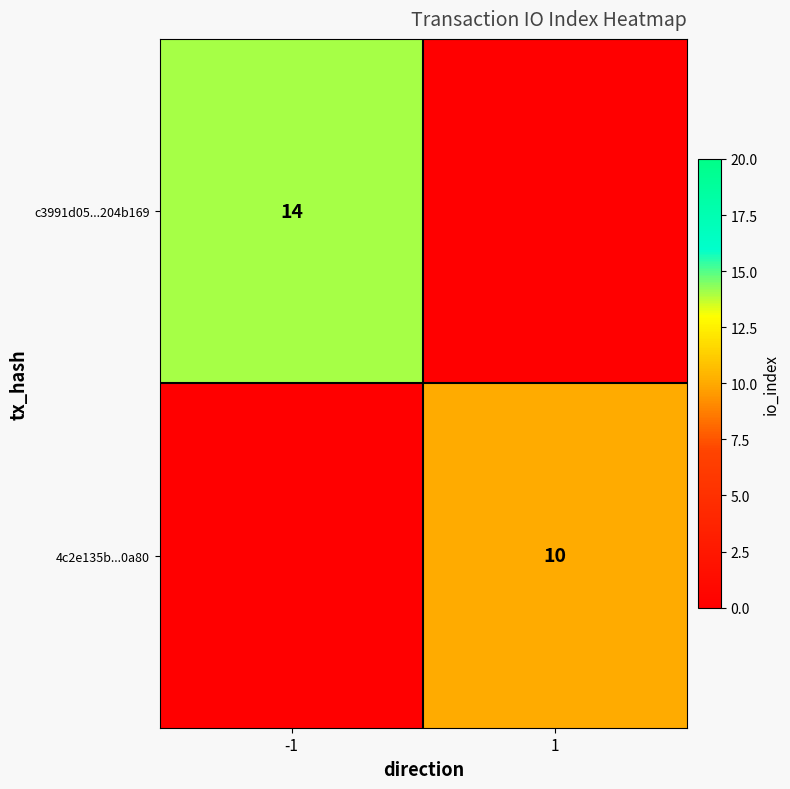

Is it true that 4c2e135b...0a80 equals 7 at 1?

False